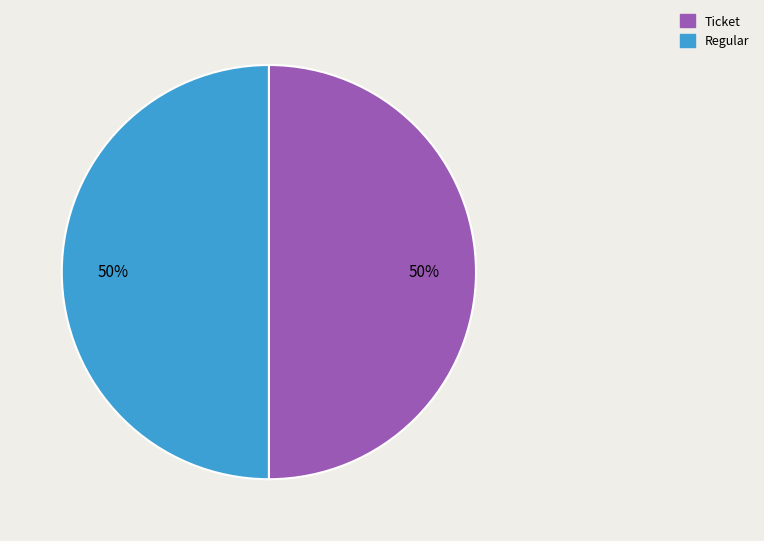

How many slices are in this pie chart?

2